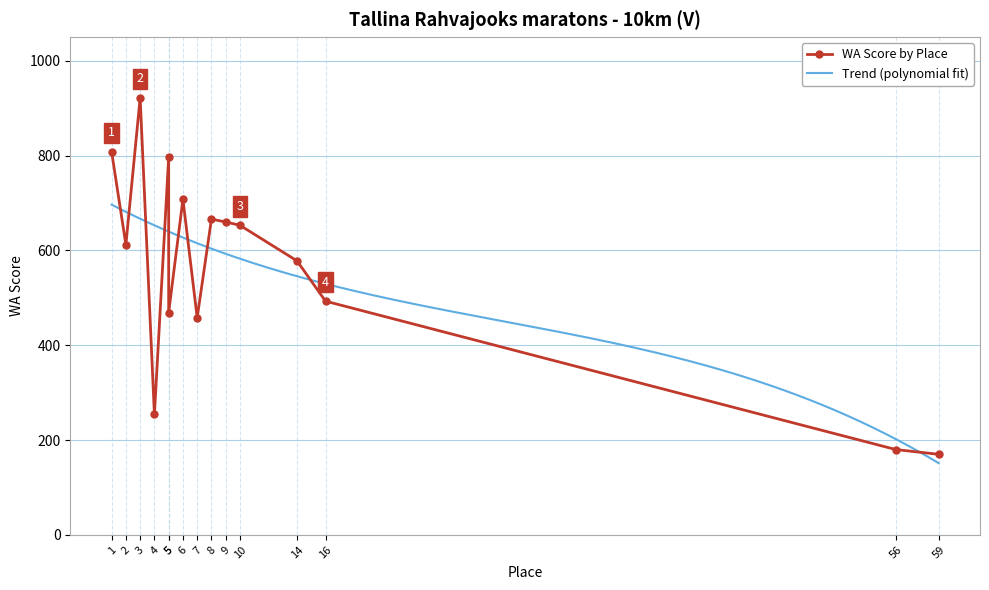

Which has a higher value, 59 or 9?

9